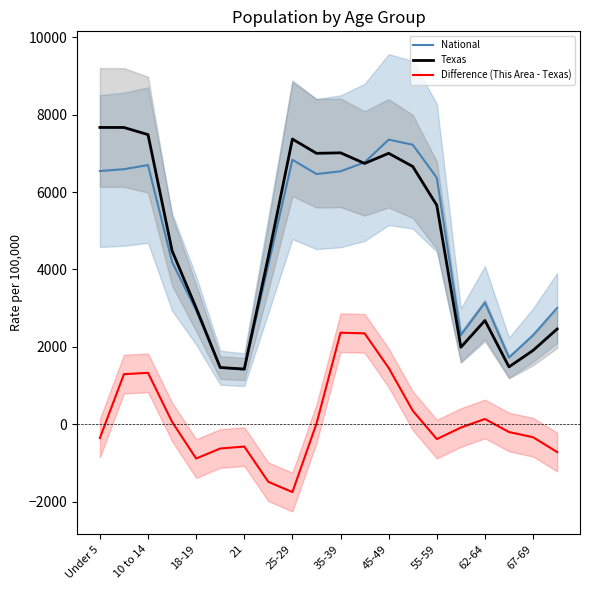

Which category has the lowest value in the Difference (This Area - Texas) series?

25-29